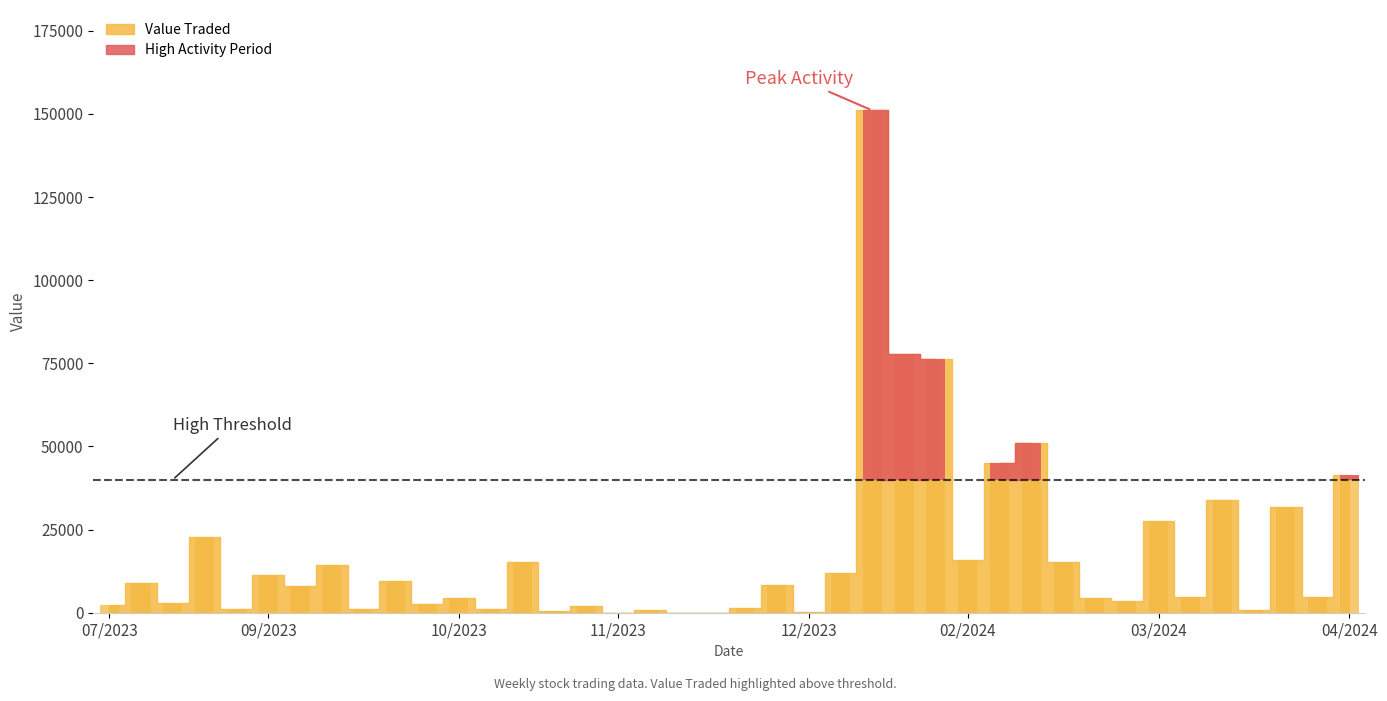

What is the highest value of the Value Traded series?

151044